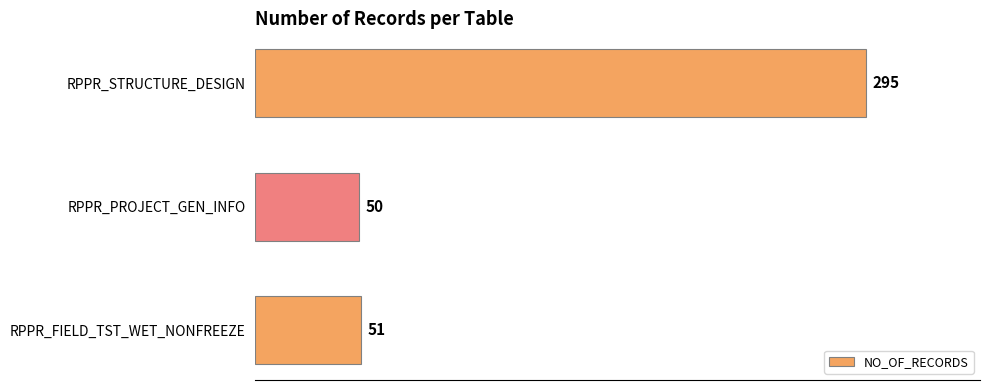

Reading top to bottom, list all the values displayed in this chart.

RPPR_STRUCTURE_DESIGN=295	RPPR_PROJECT_GEN_INFO=50	RPPR_FIELD_TST_WET_NONFREEZE=51